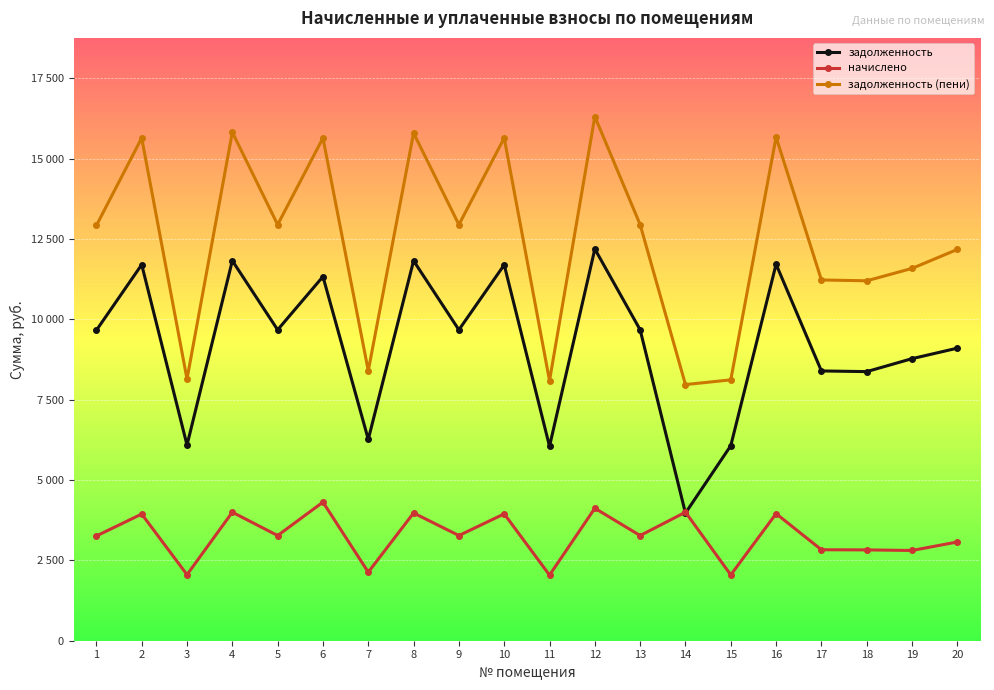

What is the spread (max minus min) of values at 13?

9671.0